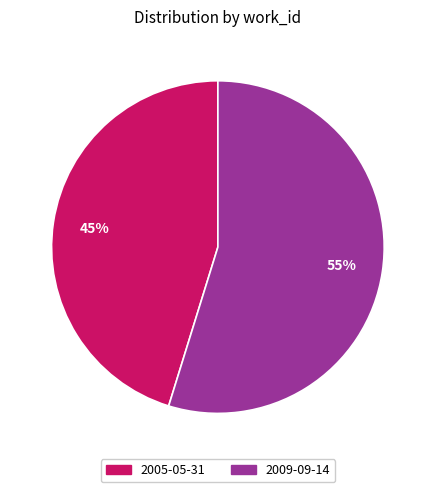

Does any single category account for the majority?

Yes